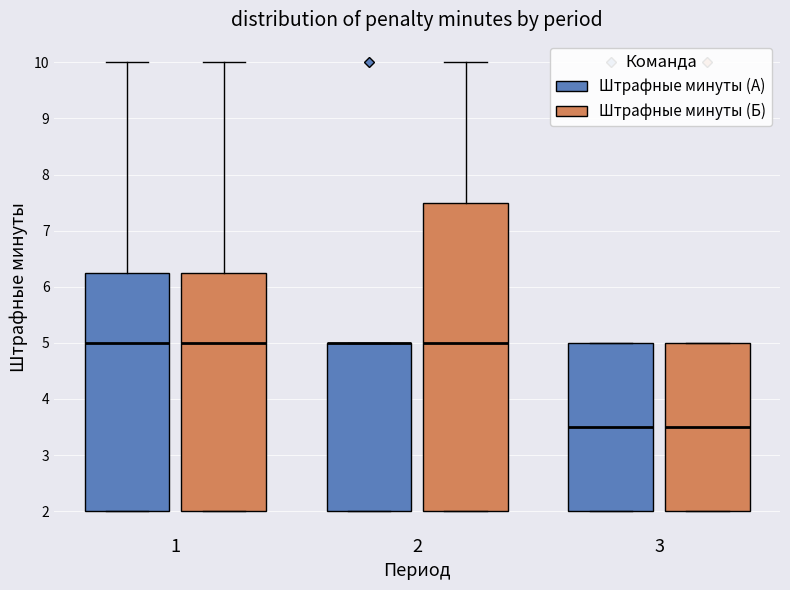

Where is the lower edge of the box for 3 (Штрафные минуты (А)) on the y-axis? The values are not printed on the chart, so give them approximately, as read against the axis.

2.0